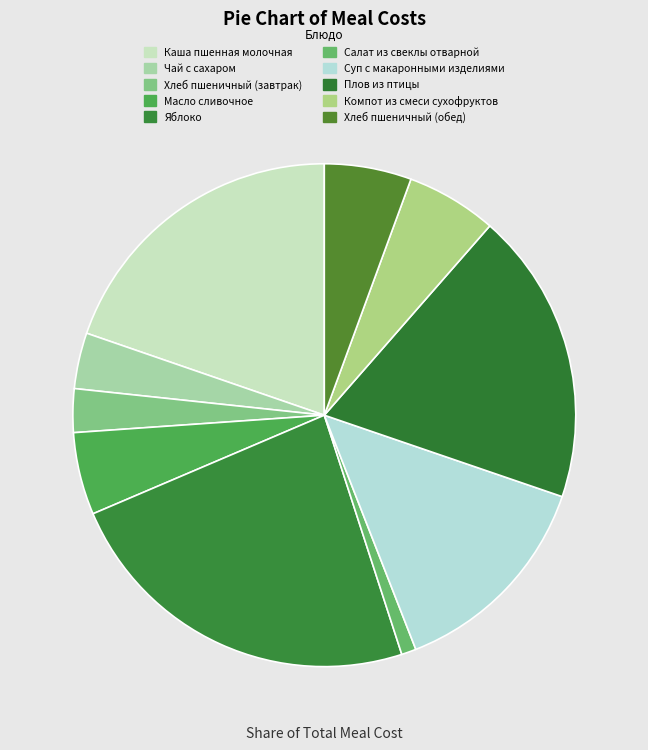

Which slice is the smallest?

Салат из свеклы отварной